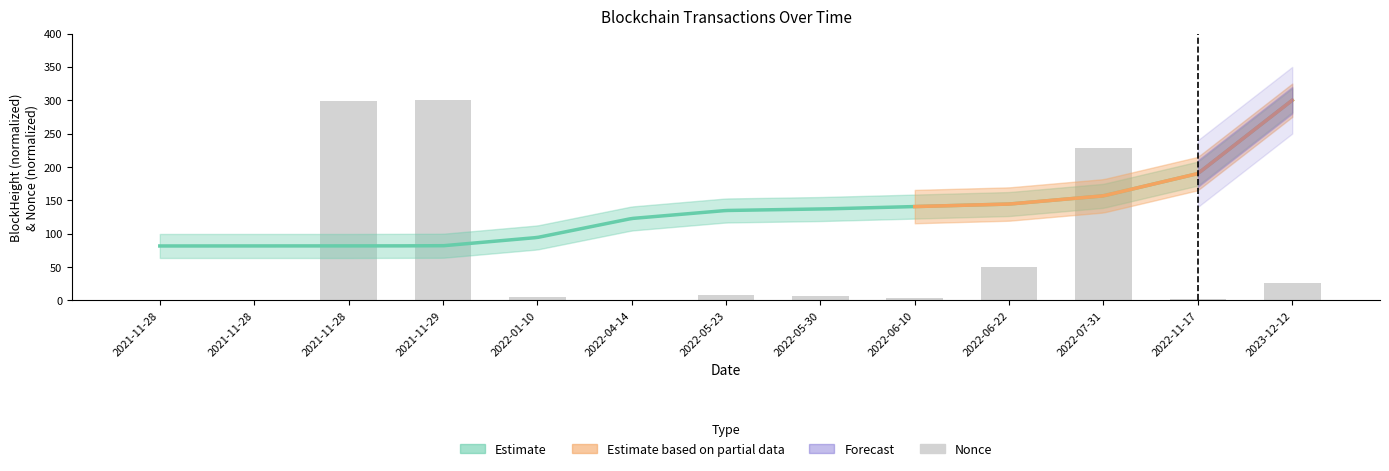

Reading right to left, extract all data points from this chart.

2023-12-12=25.9	2022-11-17=2.7	2022-07-31=227.7	2022-06-22=49.4	2022-06-10=4.0	2022-05-30=7.1	2022-05-23=8.1	2022-04-14=0.0	2022-01-10=4.4	2021-11-29=300.0	2021-11-28=299.3	2021-11-28=0.3	2021-11-28=0.0